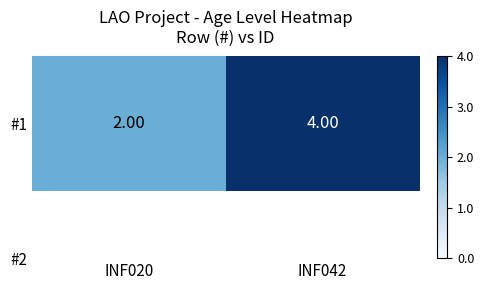

What is the average value?

3